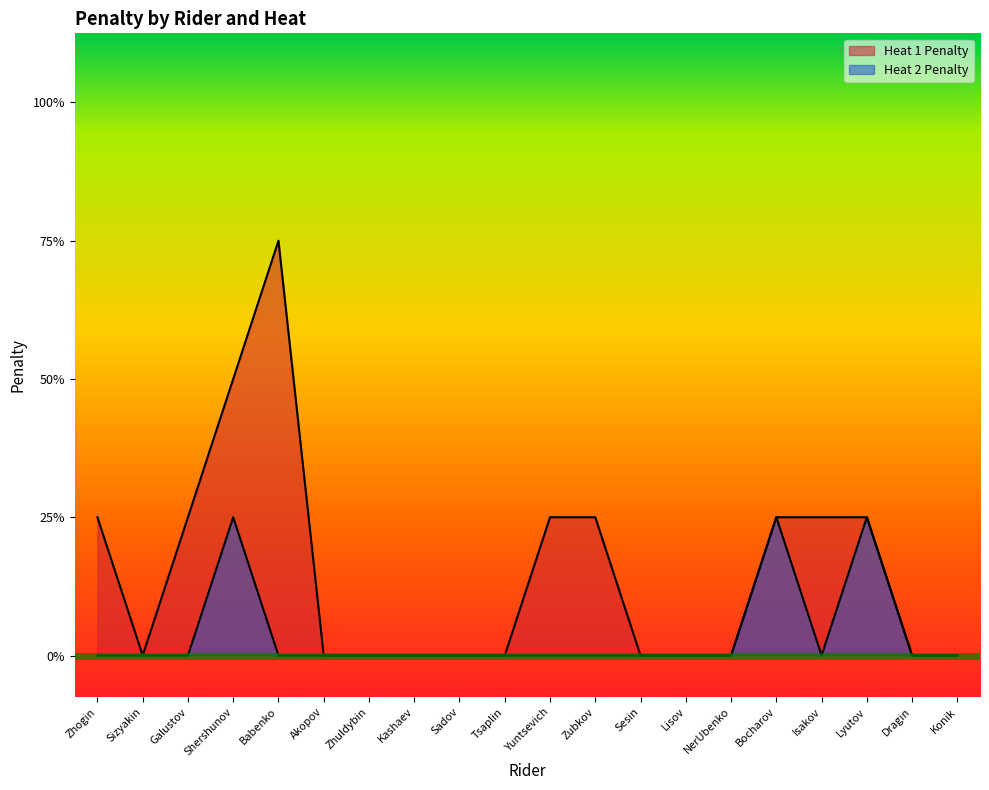

How many values in Heat 2 Penalty are above zero?

3